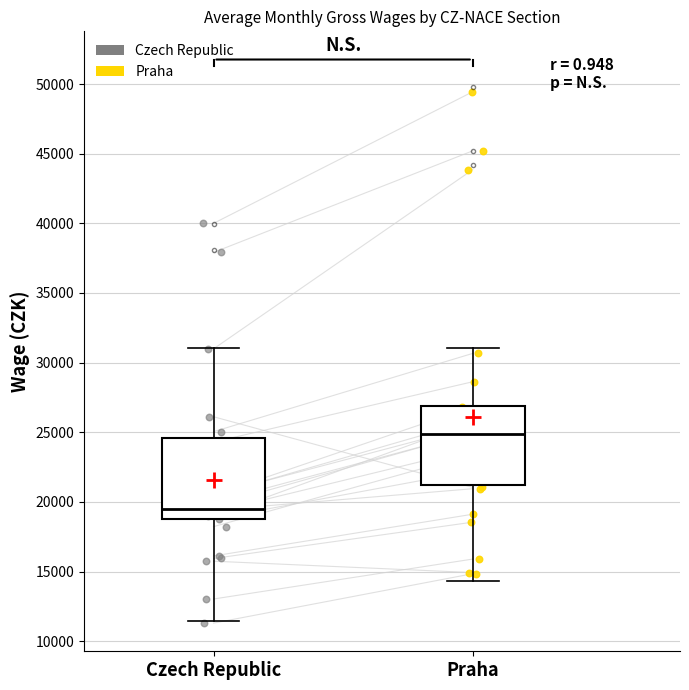

Reading left to right, read every box against the y-axis: the position of its median line, the range the box covers, and the ends of its whiskers. The values are not printed on the chart, so give them approximately, as read against the axis.

Czech Republic: median 19500, box 19000 to 24500, whiskers 11500 to 31000
Praha: median 25000, box 21000 to 27000, whiskers 14500 to 31000